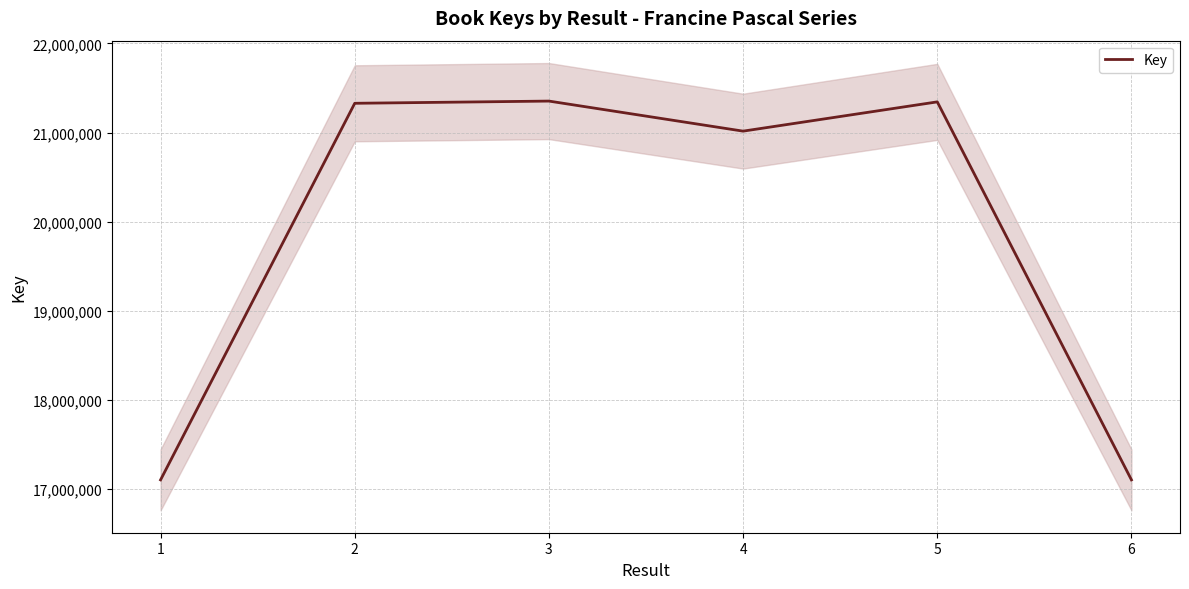

What is the difference between the maximum and minimum values?

4252018